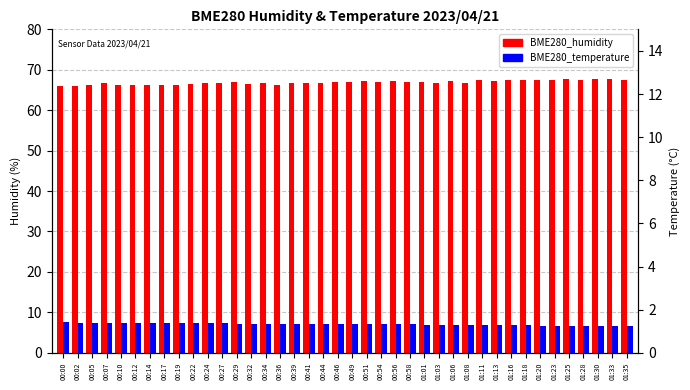

The value of BME280_humidity at 01:06 is 109.3. True or false?

False